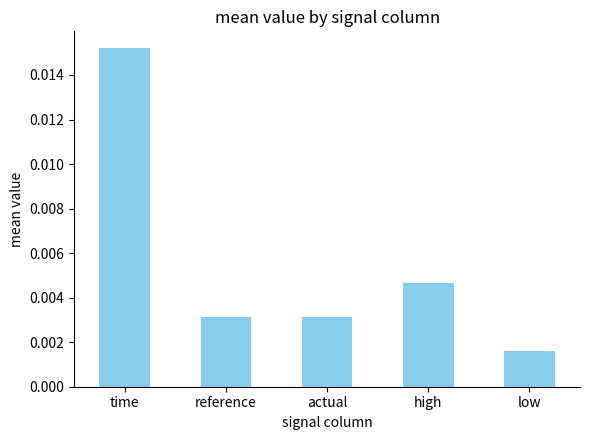

What position from the right is reference?

4